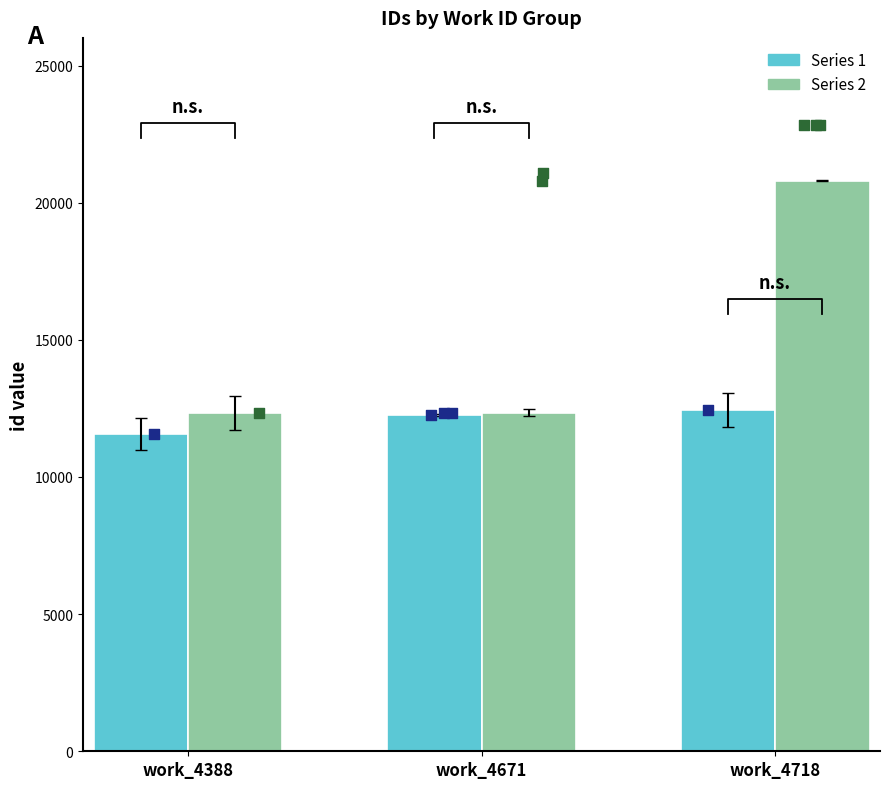

At how many categories does at least one series exceed 15404?

1